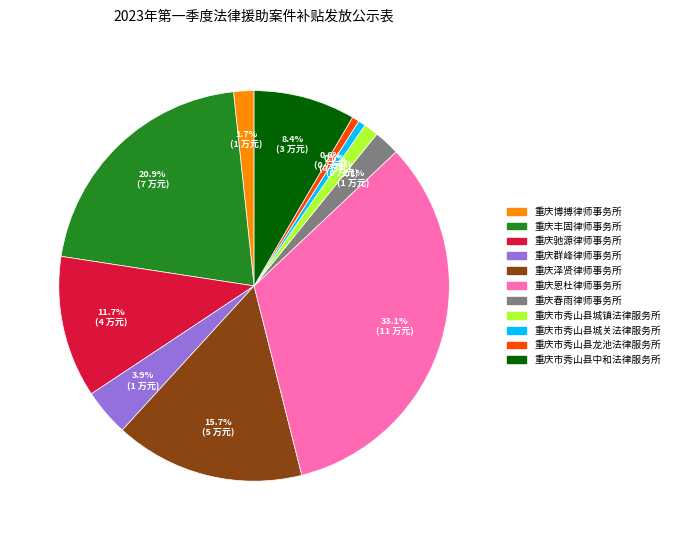

Between 重庆丰固律师事务所 and 重庆春雨律师事务所, which is larger?

重庆丰固律师事务所